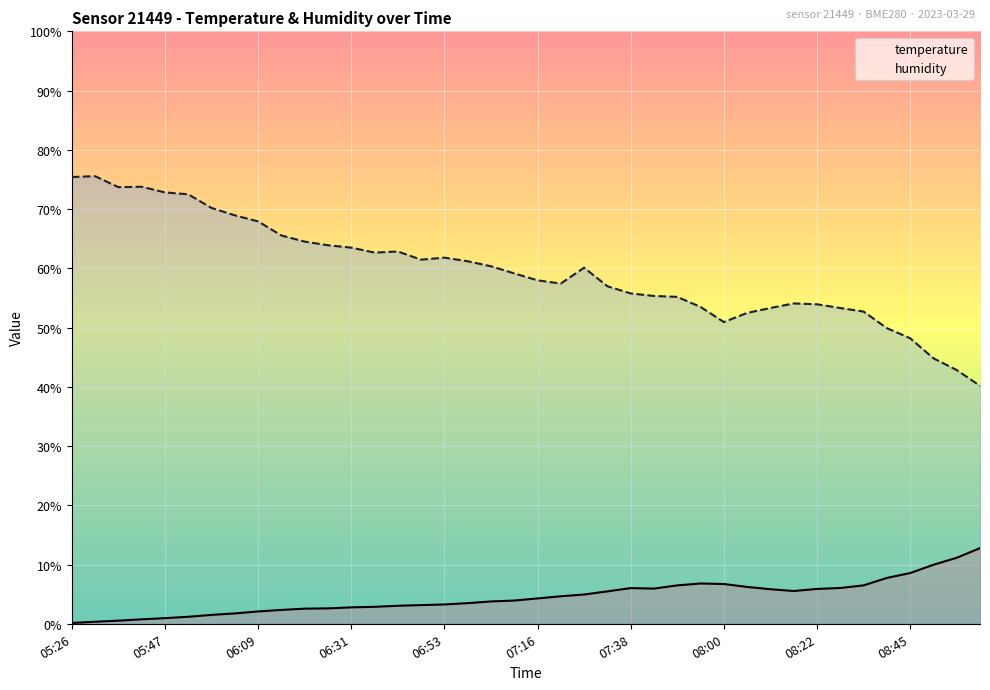

How many categories are shown in the chart?

40